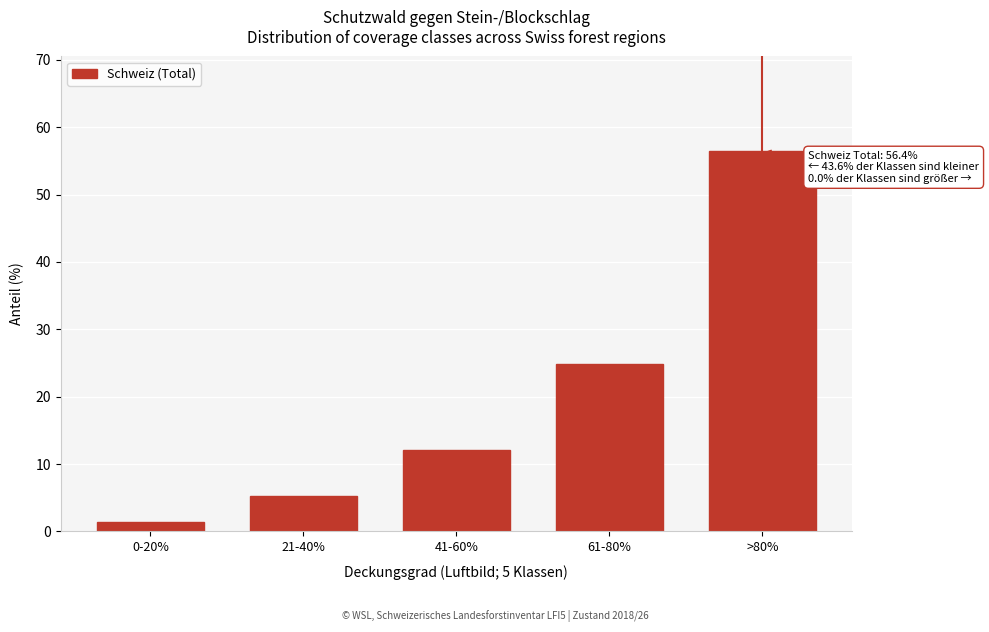

Reading right to left, list all the values displayed in this chart.

56.4	24.8	12.1	5.3	1.4